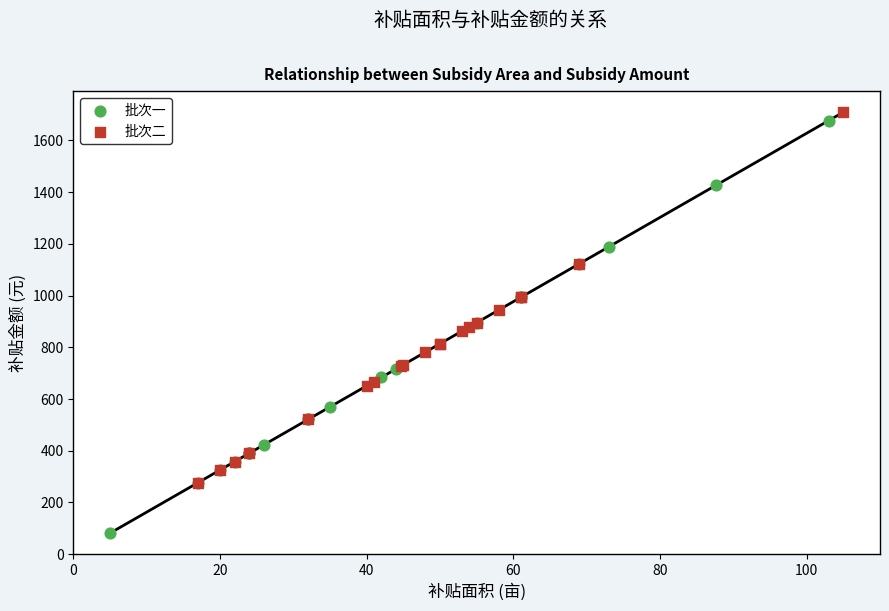

Which series reaches the minimum Y coordinate?

批次一